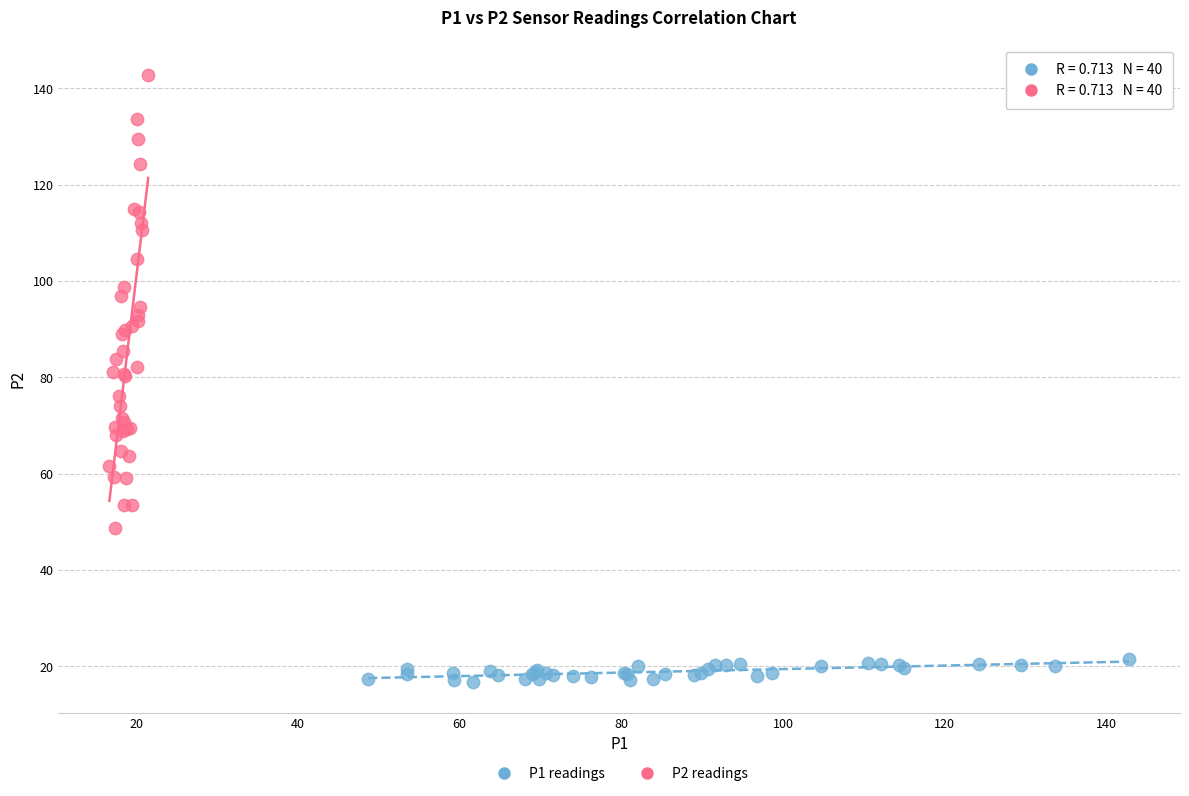

Which series has the widest spread of Y values?

P2 readings